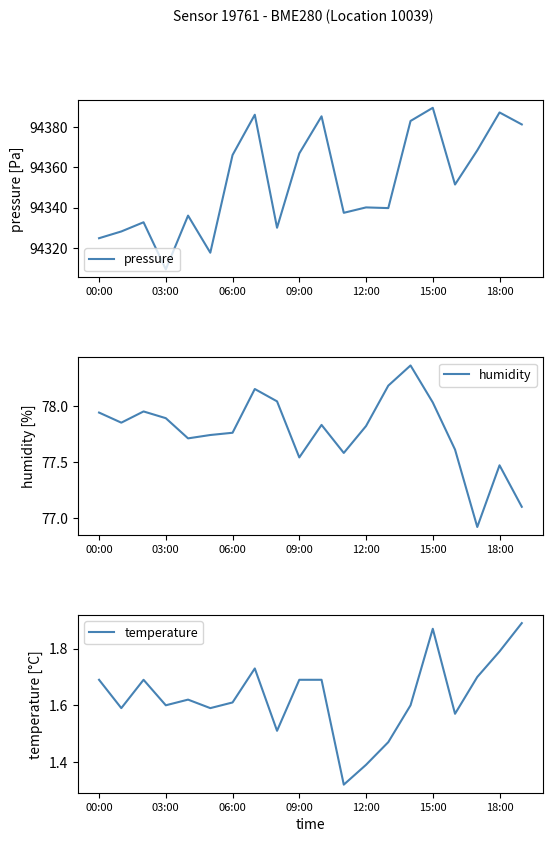

True or false: pressure has a value of 139428.0 at 7.

False